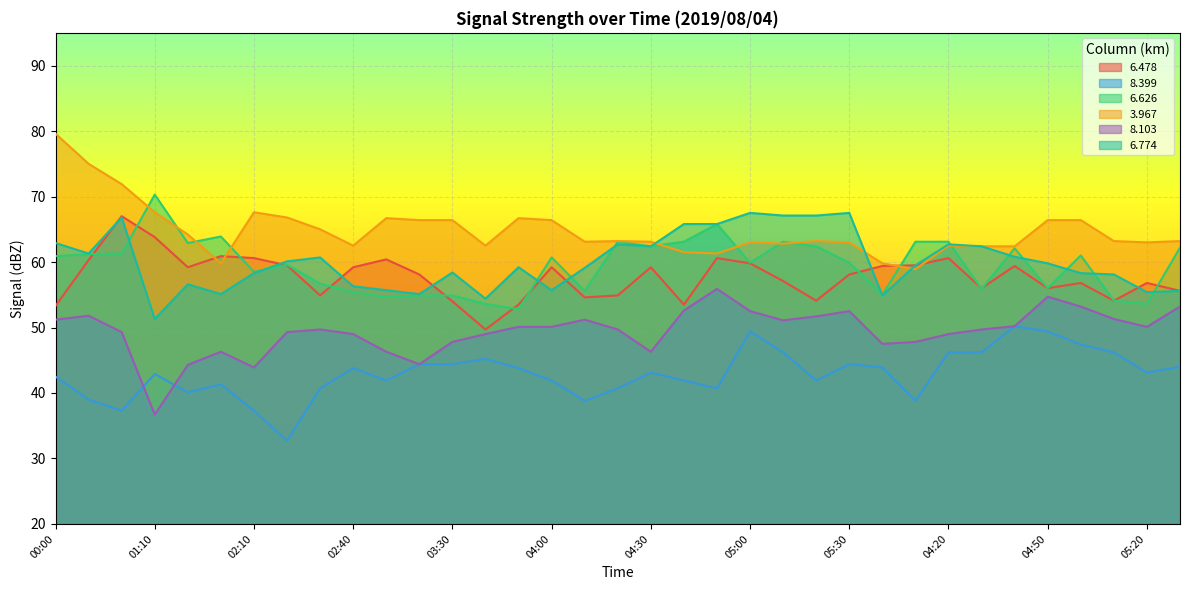

True or false:   8.399 and   6.478 cross at least once.

False